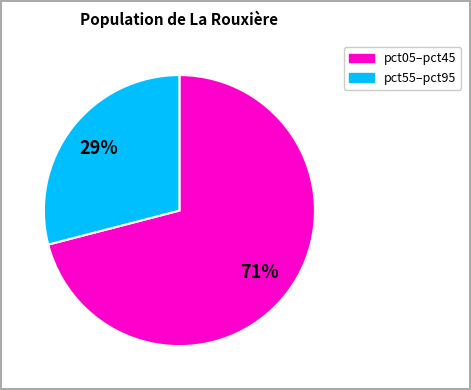

To the nearest percent, what is the difference between the largest and smallest slice percentages?

42%